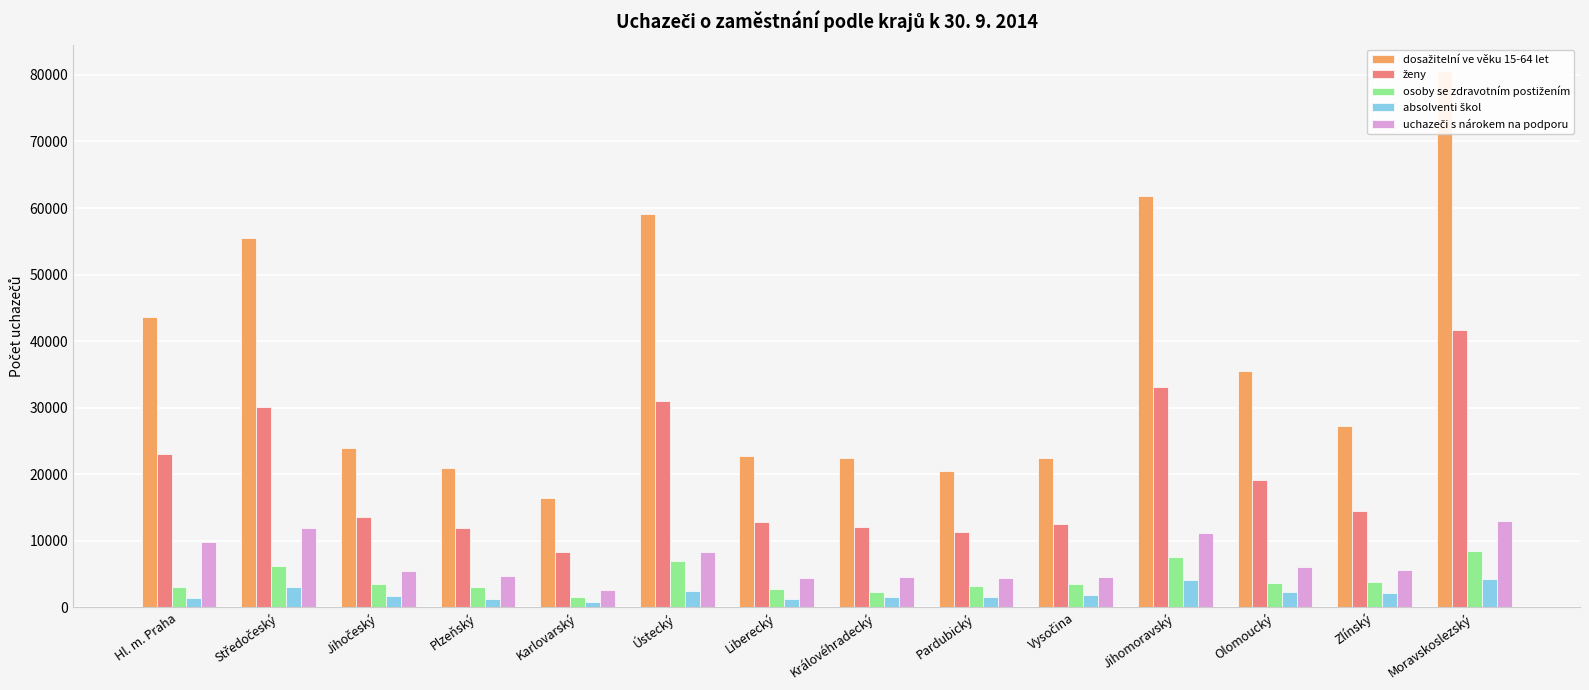

How many values in the dosažitelní ve věku 15-64 let series exceed 27187?

6